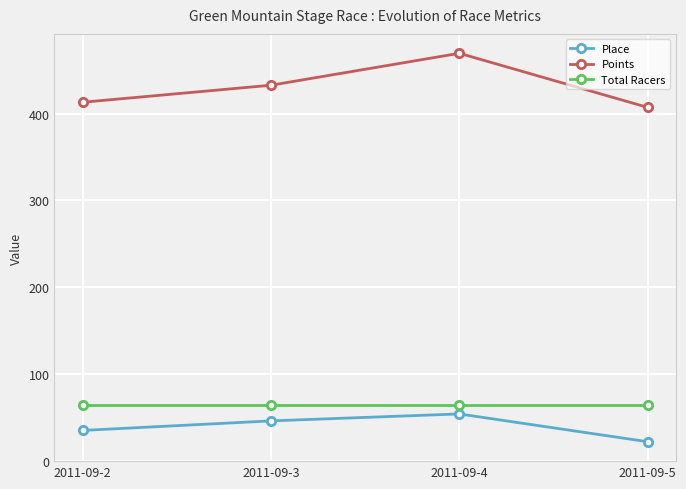

Which series has the largest total across all categories?

Points